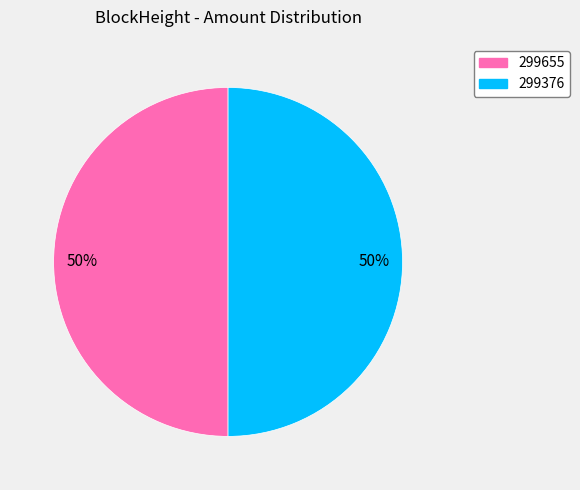

To the nearest percent, what is the average slice percentage?

50%